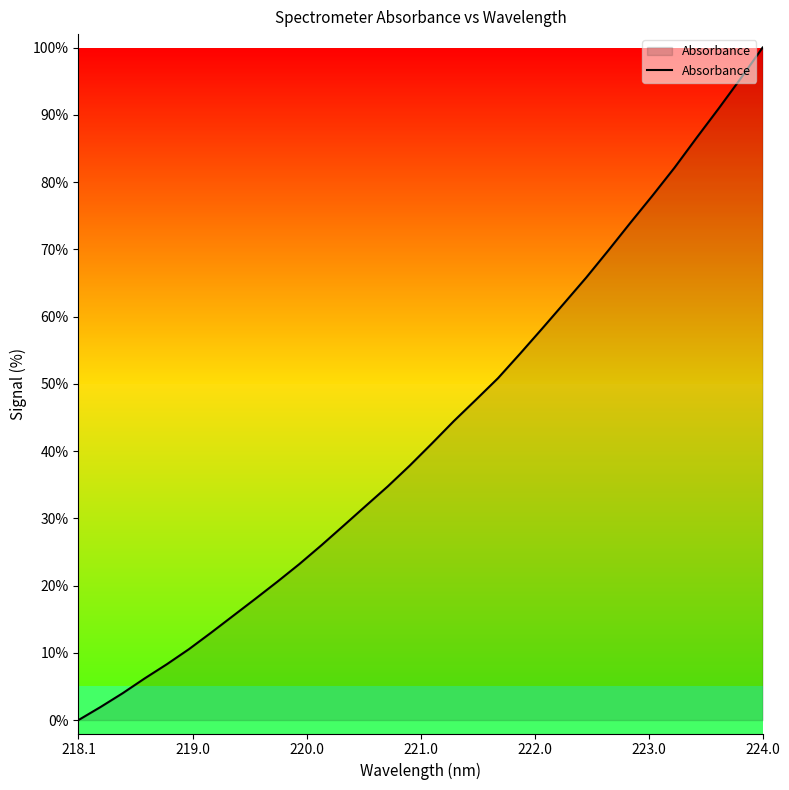

What is the sum of all values?

1381.8